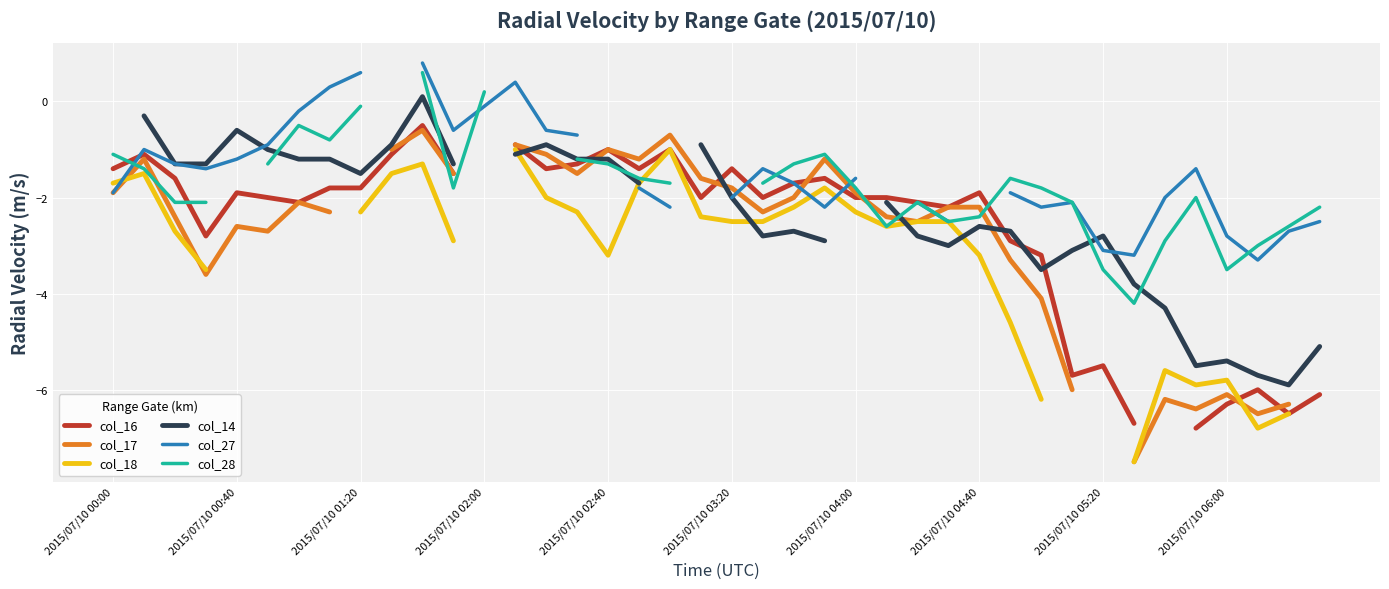

Which series changed the most between 2015/07/10 04:00 and 14?

col_17